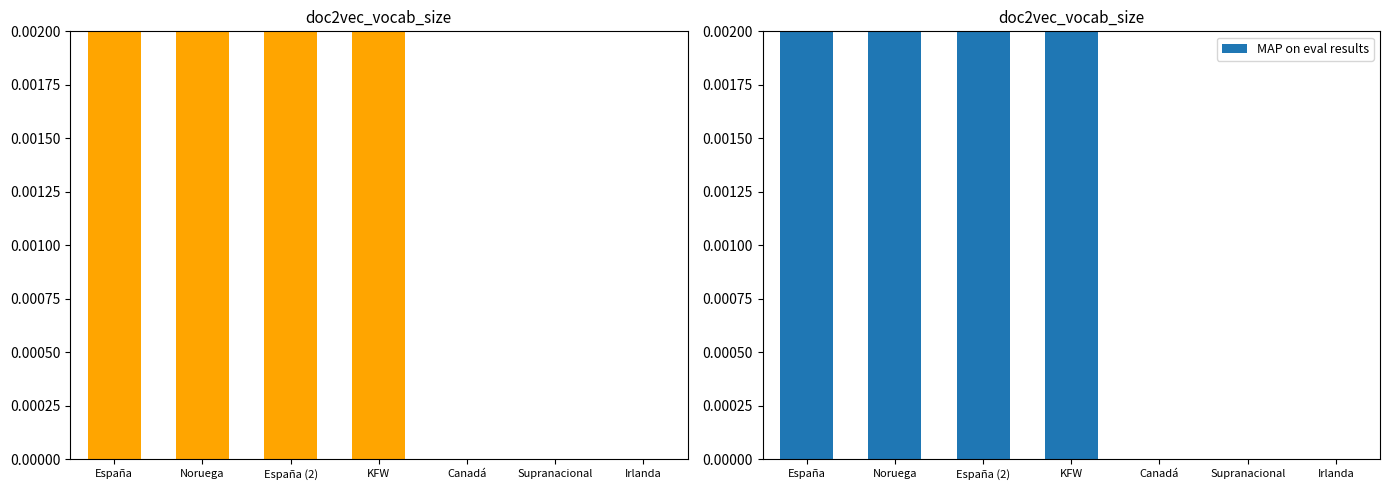

Is it true that the value at España is 1.2?

True